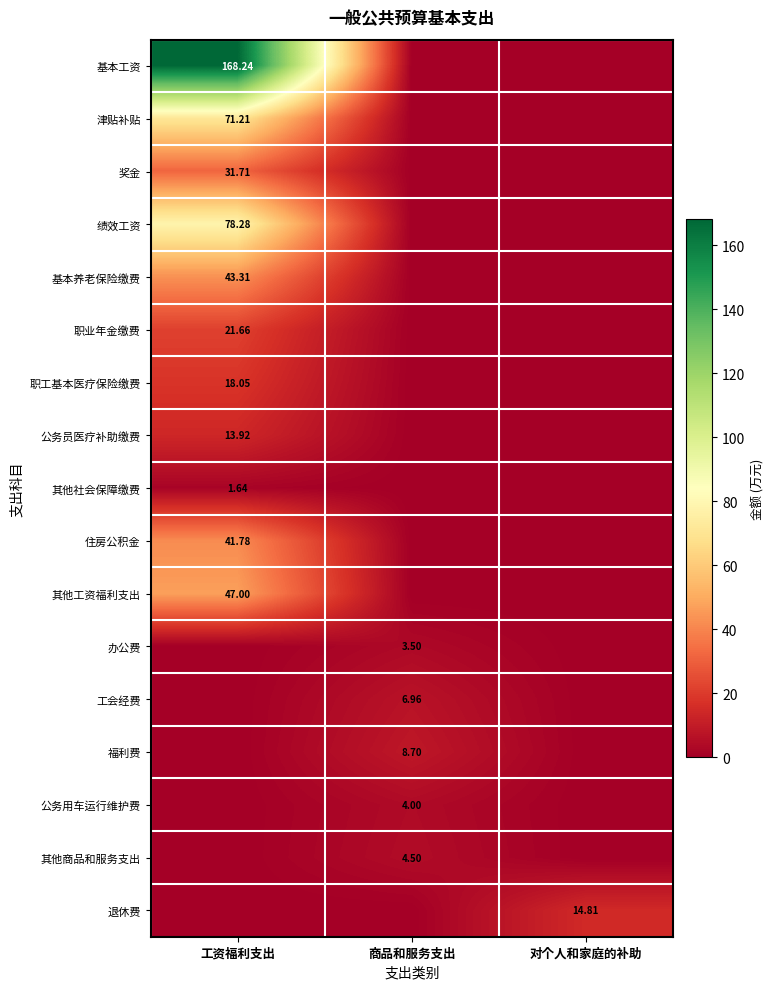

Is the value of 奖金 at 工资福利支出 greater than the value of 工会经费 at 商品和服务支出?

Yes